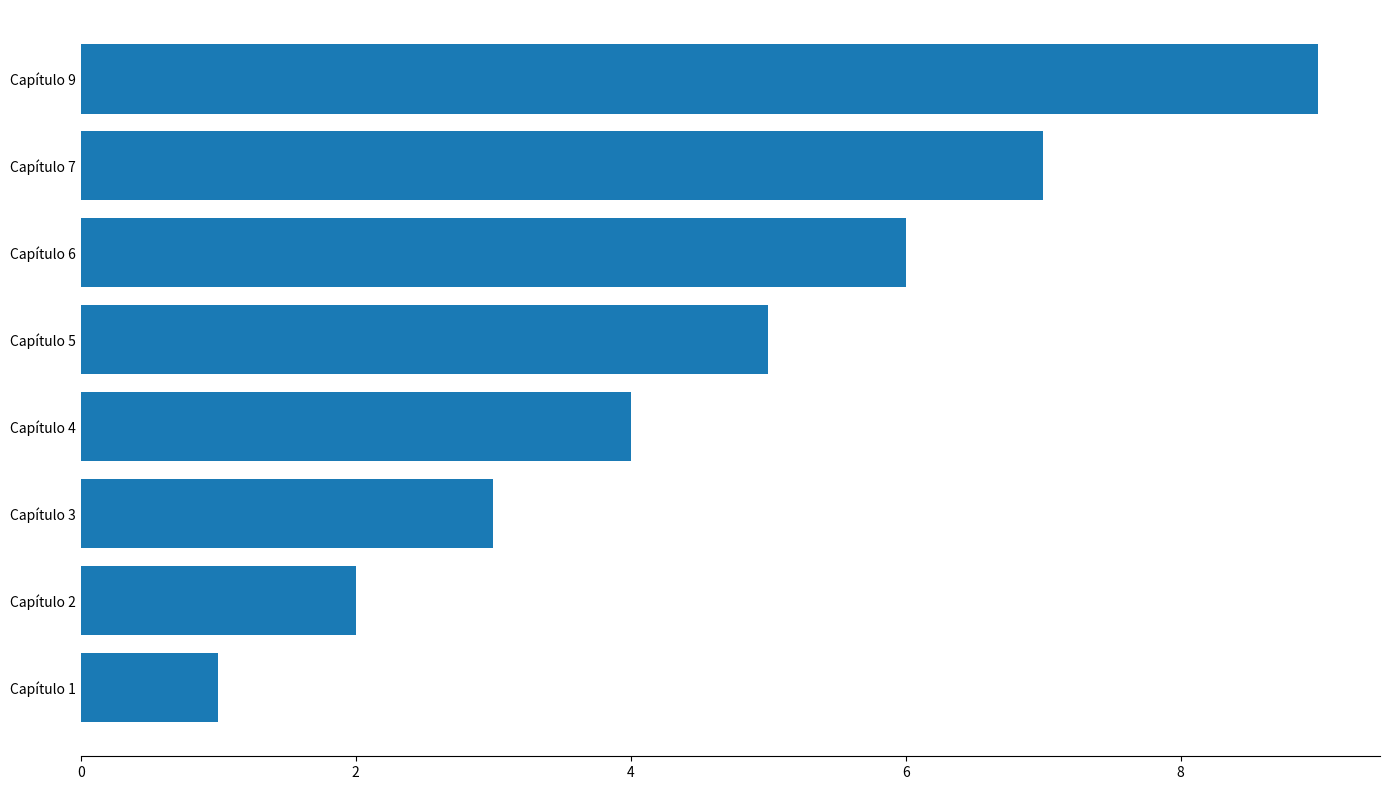

List the labels in order of value, largest first.

Capítulo 9, Capítulo 7, Capítulo 6, Capítulo 5, Capítulo 4, Capítulo 3, Capítulo 2, Capítulo 1